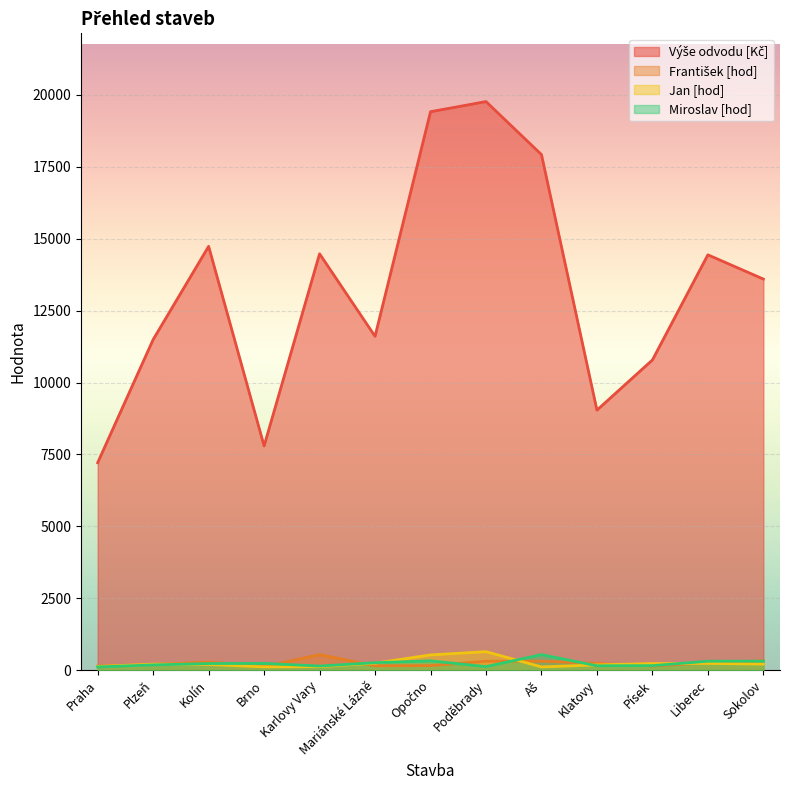

True or false: Miroslav [hod] and Výše odvodu [Kč] cross at least once.

False